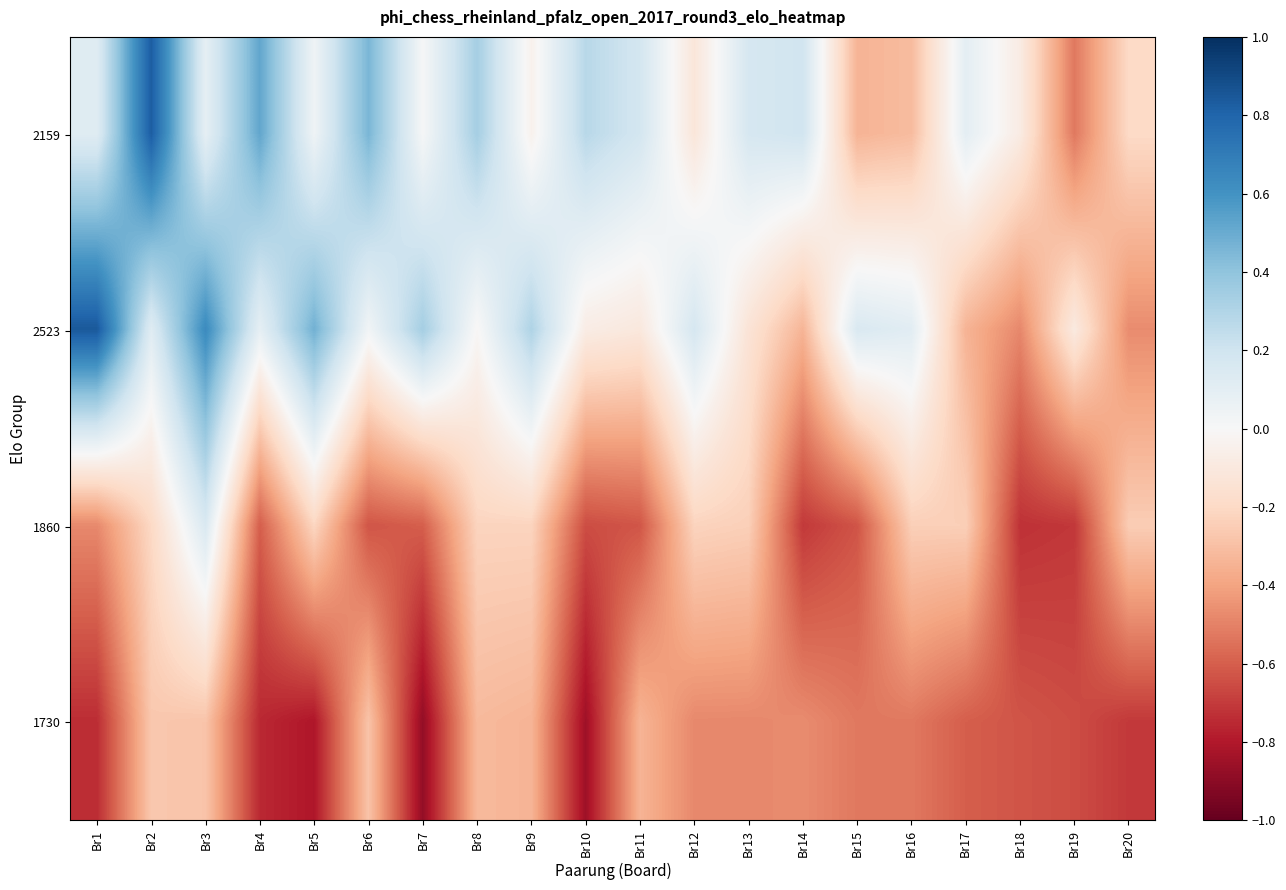

Which label corresponds to the smallest value in the chart?

Br7